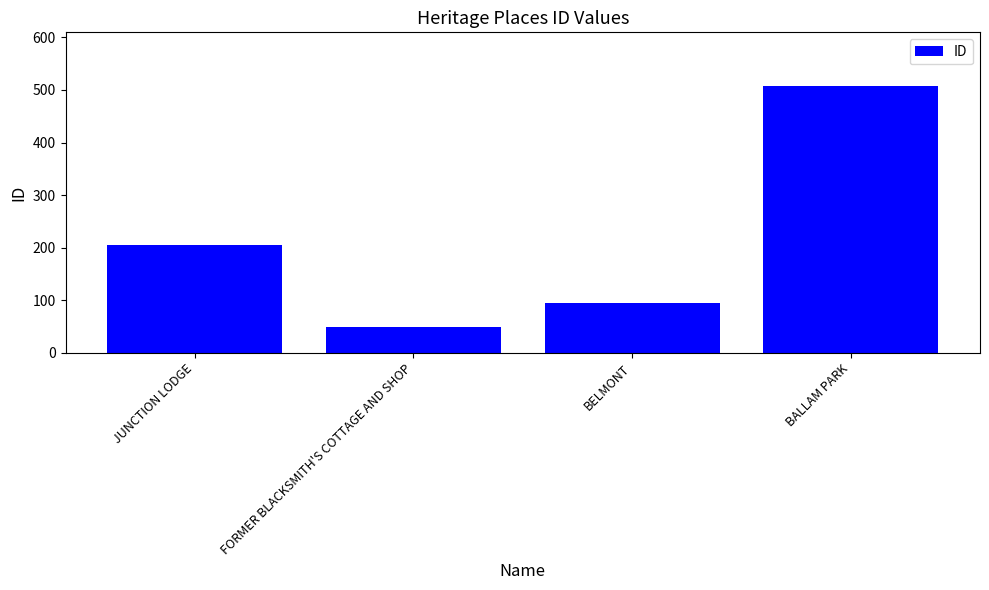

What is the value of the 3rd bar from the left?

95